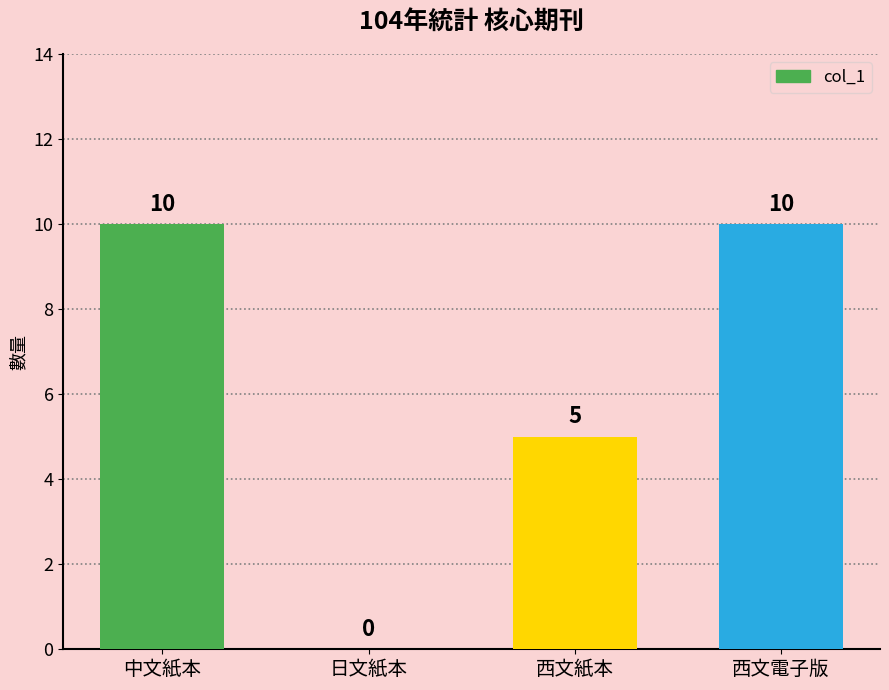

How many values are between 5 and 10?

3